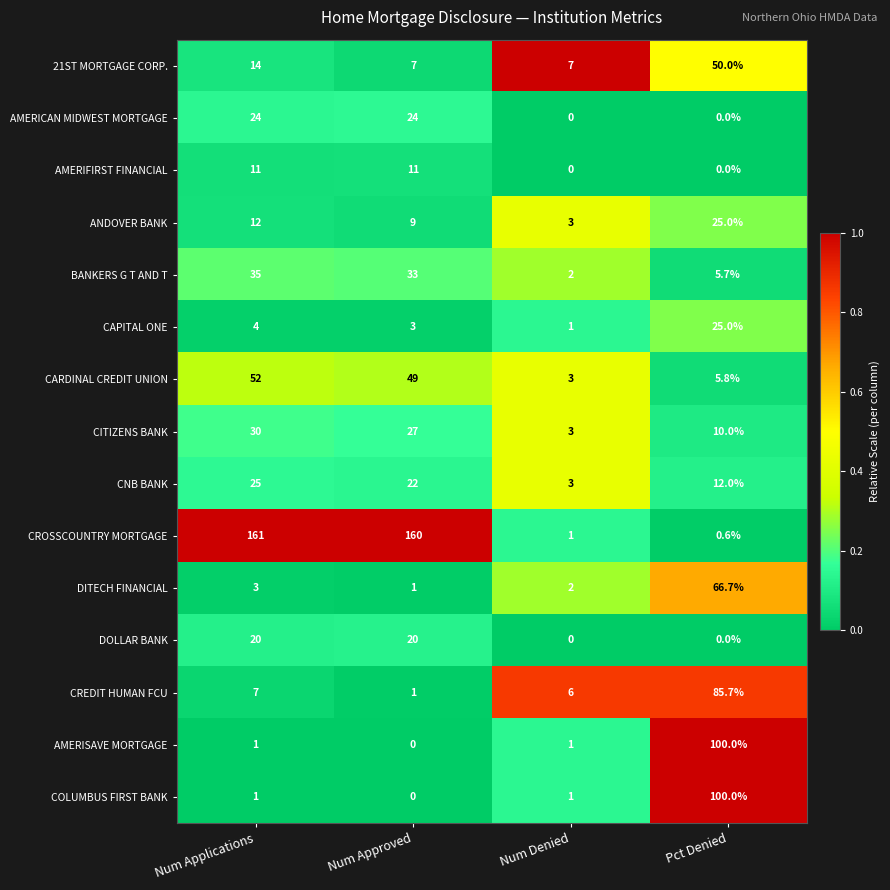

Which category has the lowest value in the AMERISAVE MORTGAGE series?

Num Approved